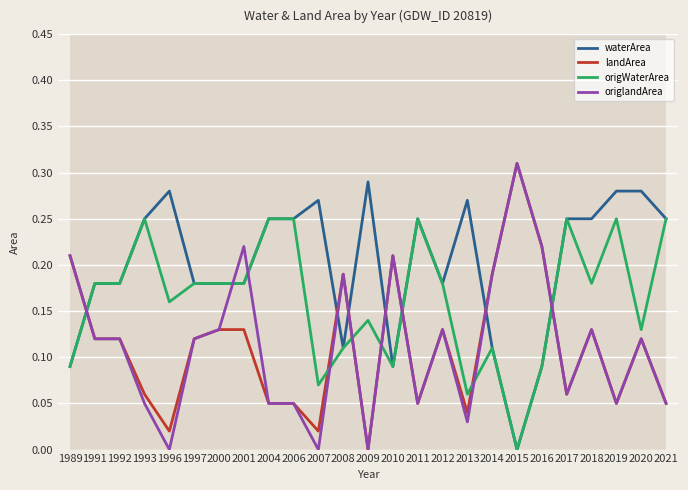

What is the maximum value shown in the chart?

0.3